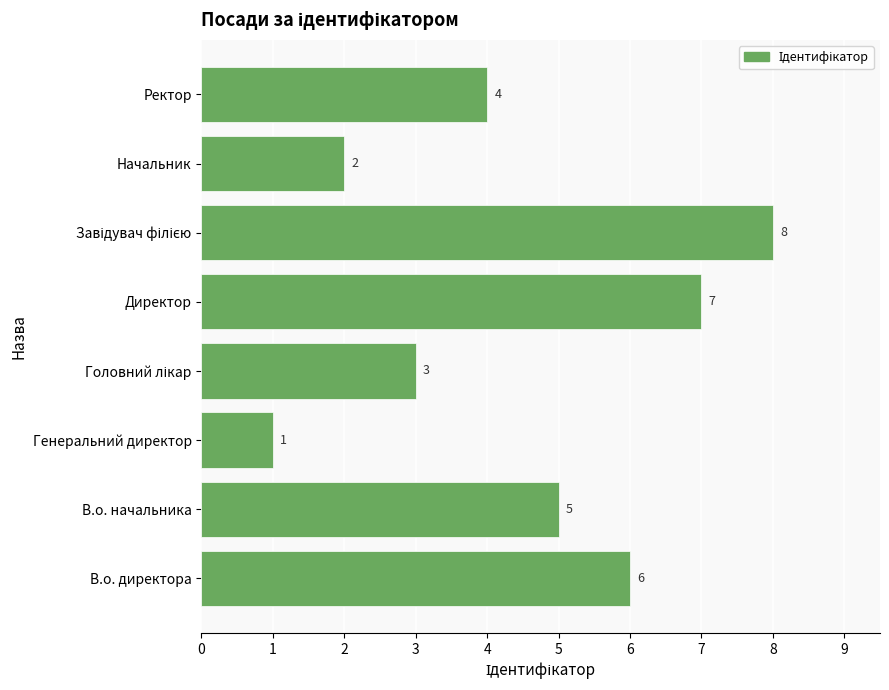

What is the difference between the maximum and minimum values?

7